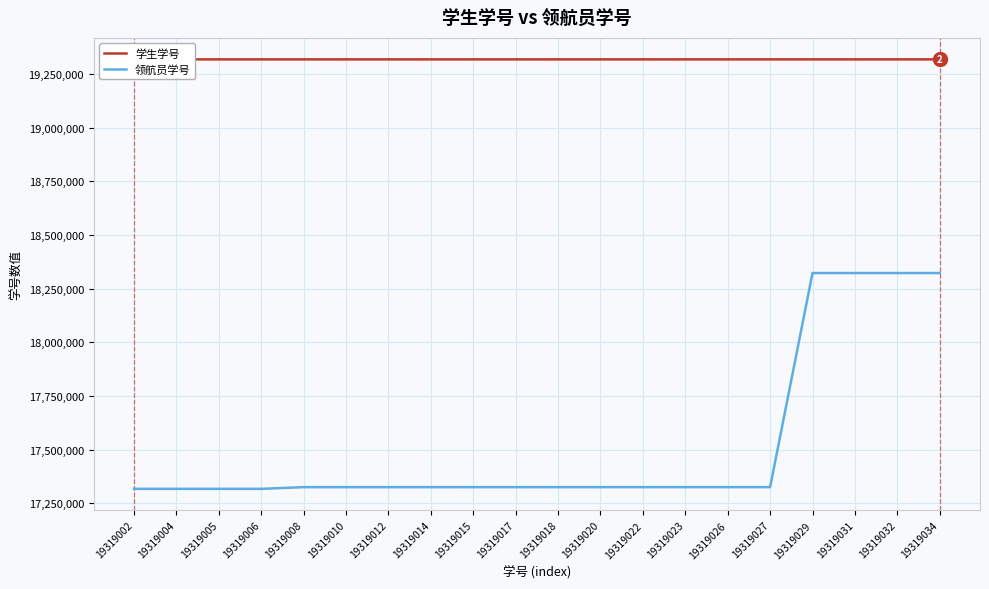

True or false: 学生学号 has a value of 19319006 at 19319006.

True